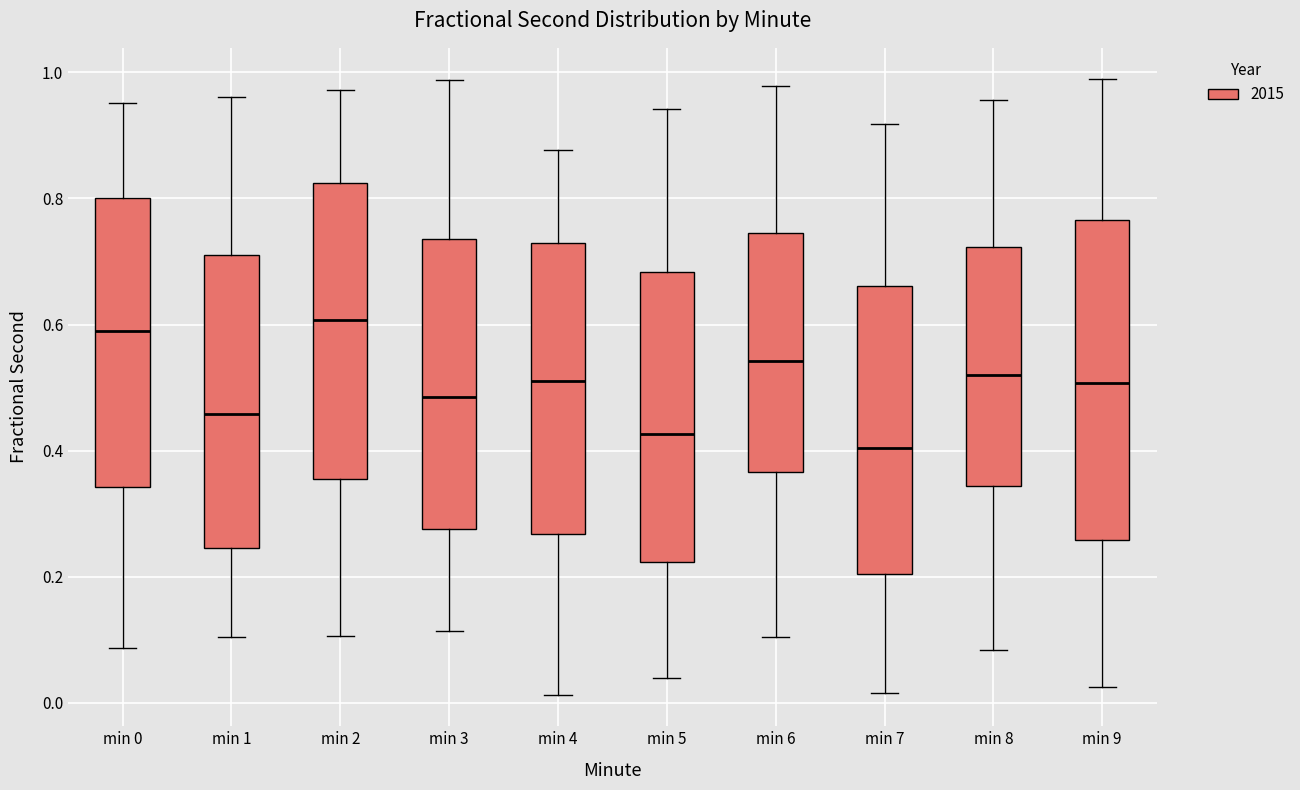

Where does the median line of the box for min 4 sit on the y-axis? The values are not printed on the chart, so give them approximately, as read against the axis.

0.52